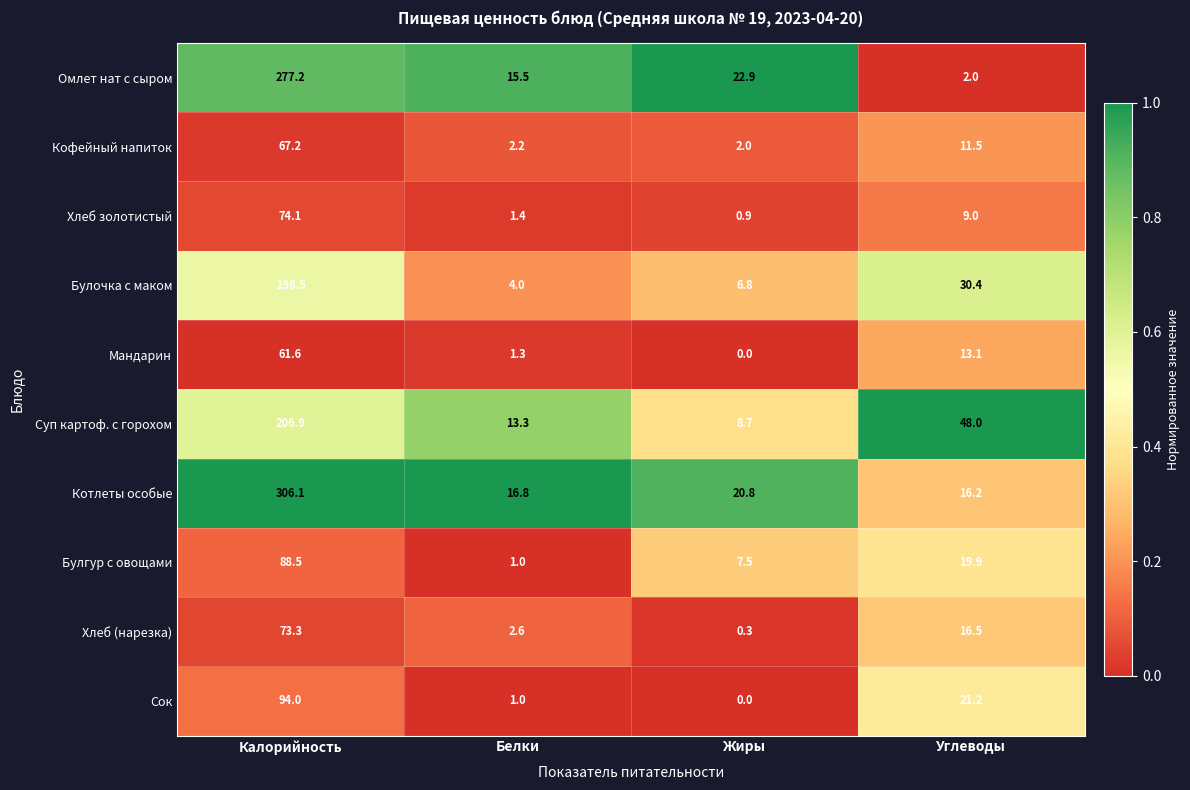

At which label is Сок closest to 47?

Углеводы